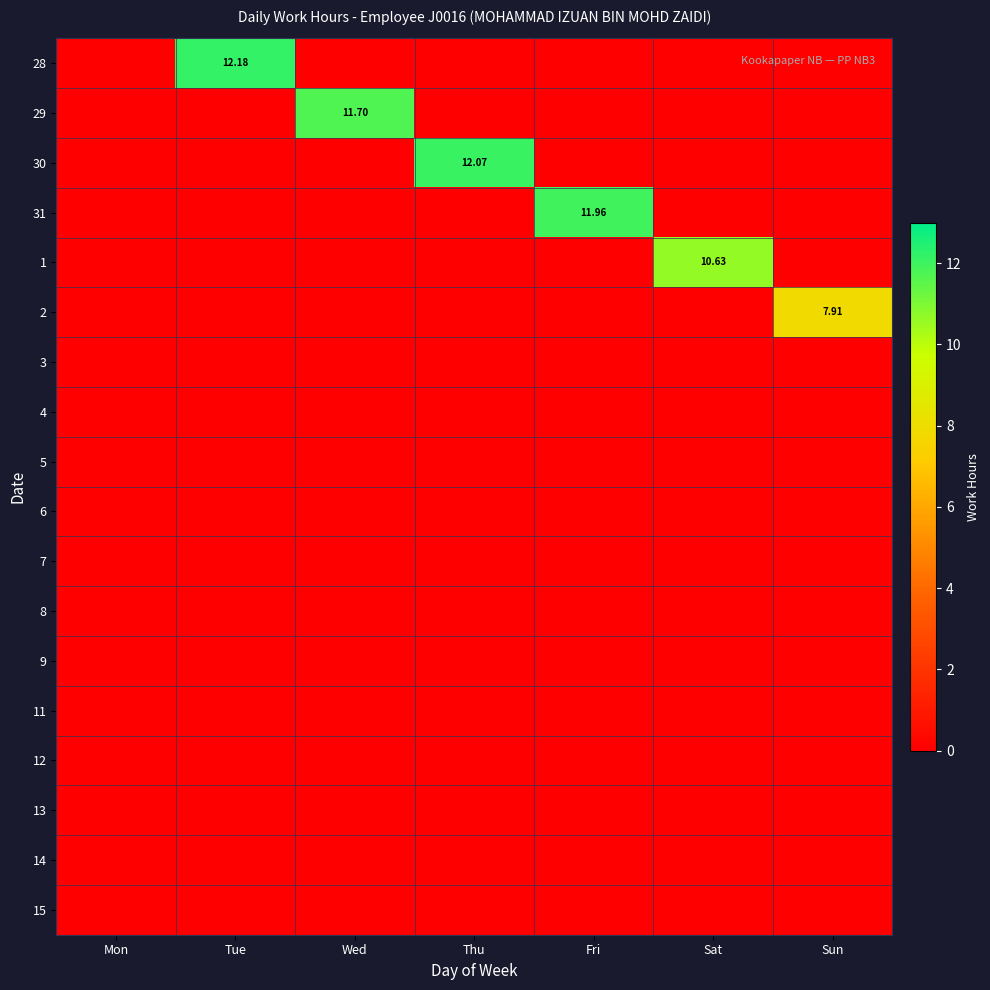

Rank the series by their maximum value, from lowest to highest.

3, 4, 5, 6, 7, 8, 9, 11, 12, 13, 14, 15, 2, 1, 29, 31, 30, 28